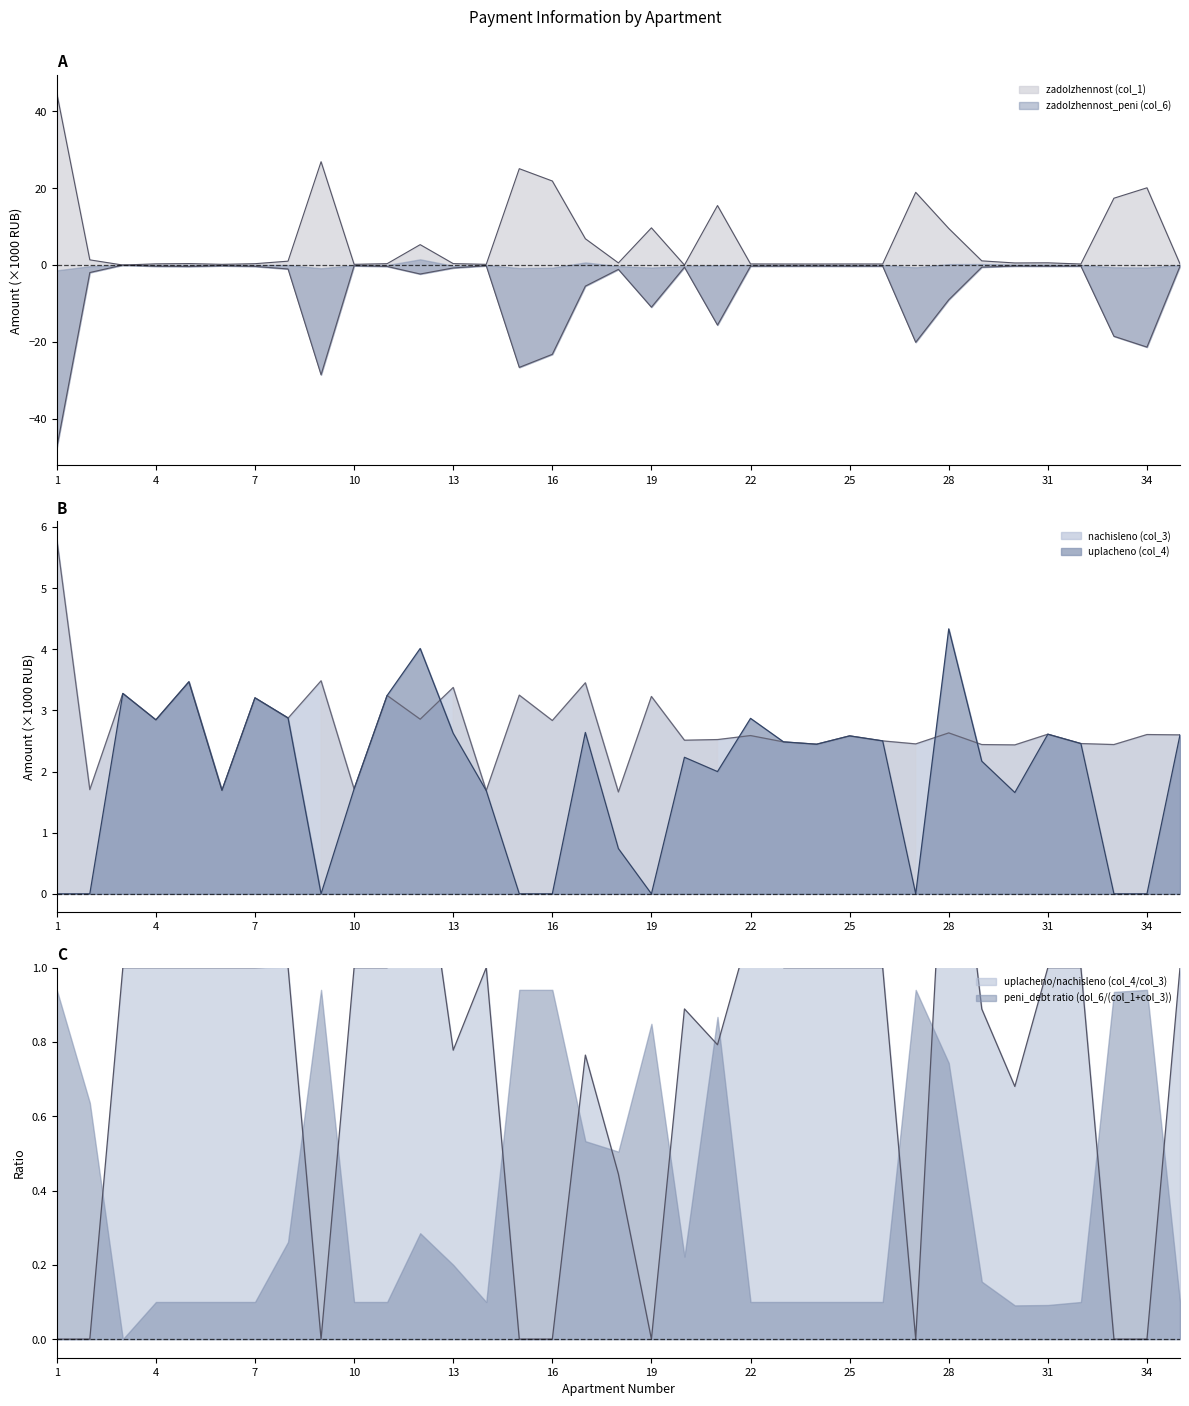

Which series ends up on top after the final intersection of uplacheno (col_4) and nachisleno (col_3)?

nachisleno (col_3)